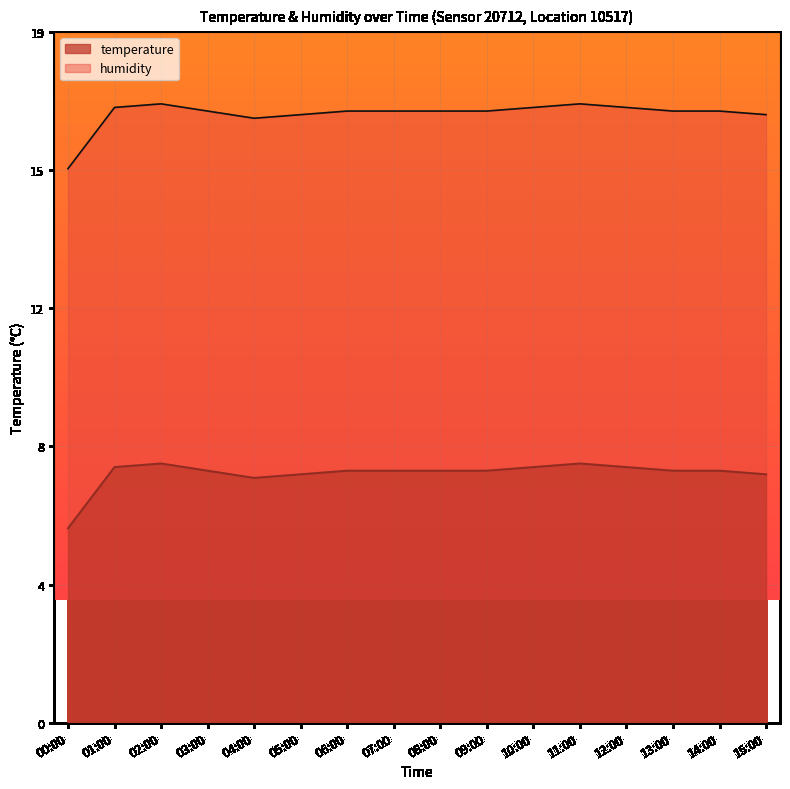

The chart shows a value of 2.6 at 03:00. True or false?

False